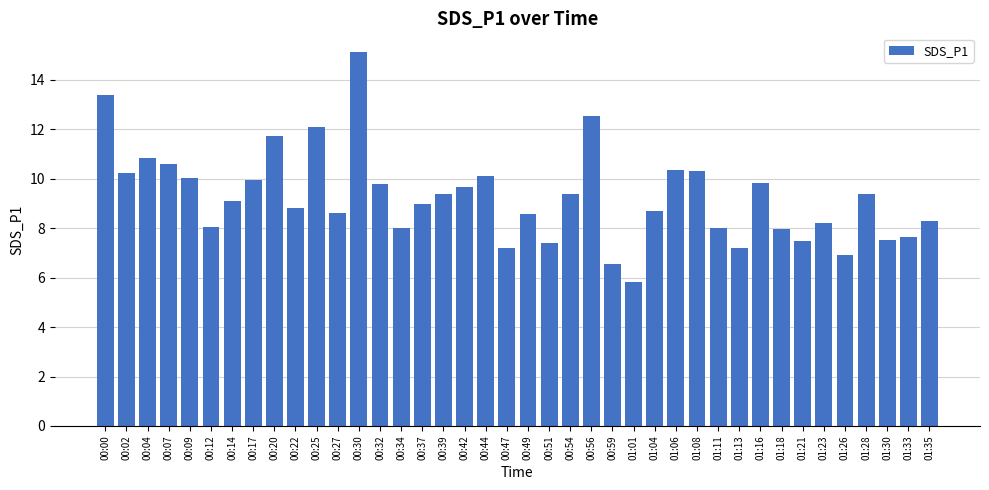

What is the difference between the maximum and second lowest values?

8.6